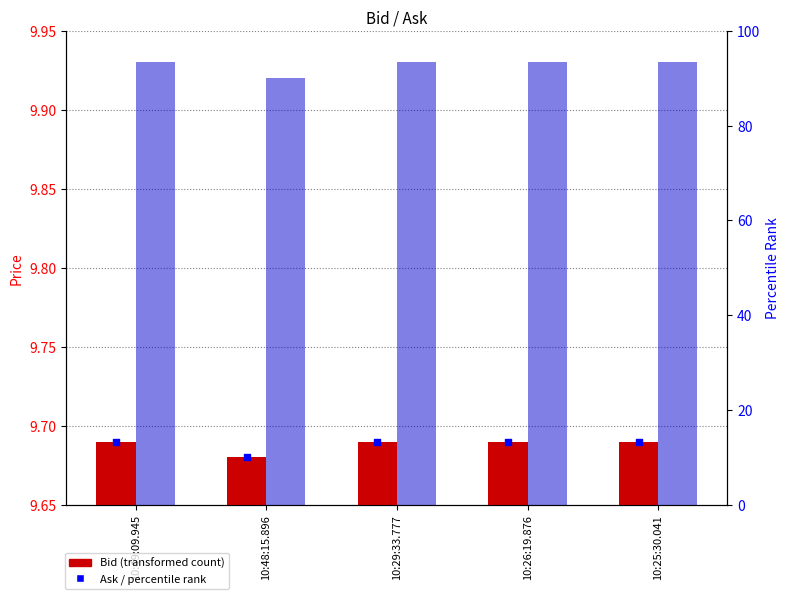

Which series contains the lowest Y value?

Bid